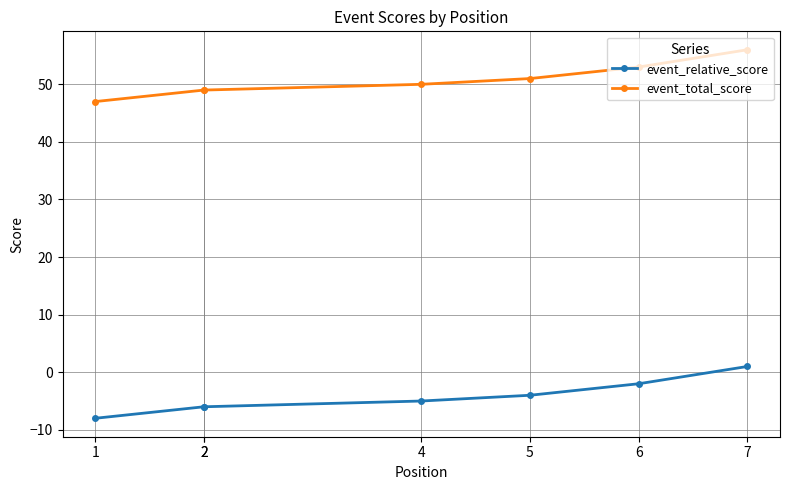

True or false: event_relative_score and event_total_score cross at least once.

False